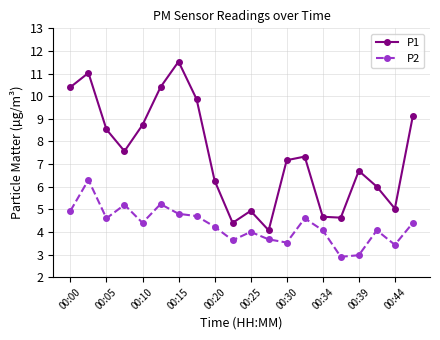

Which series has the widest spread of values?

P1